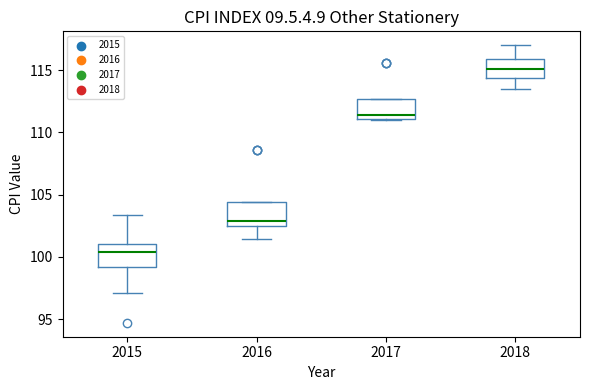

Which box's median line is the lowest?

2015